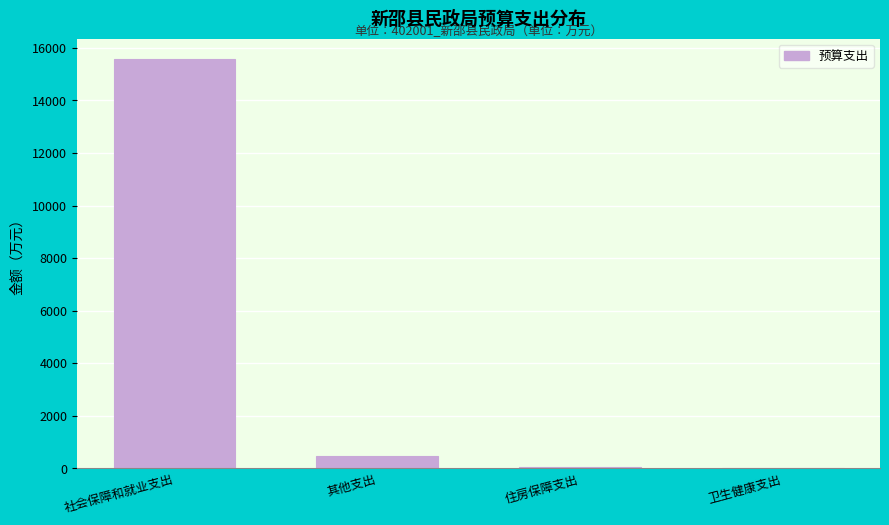

What is the maximum value shown in the chart?

15567.6